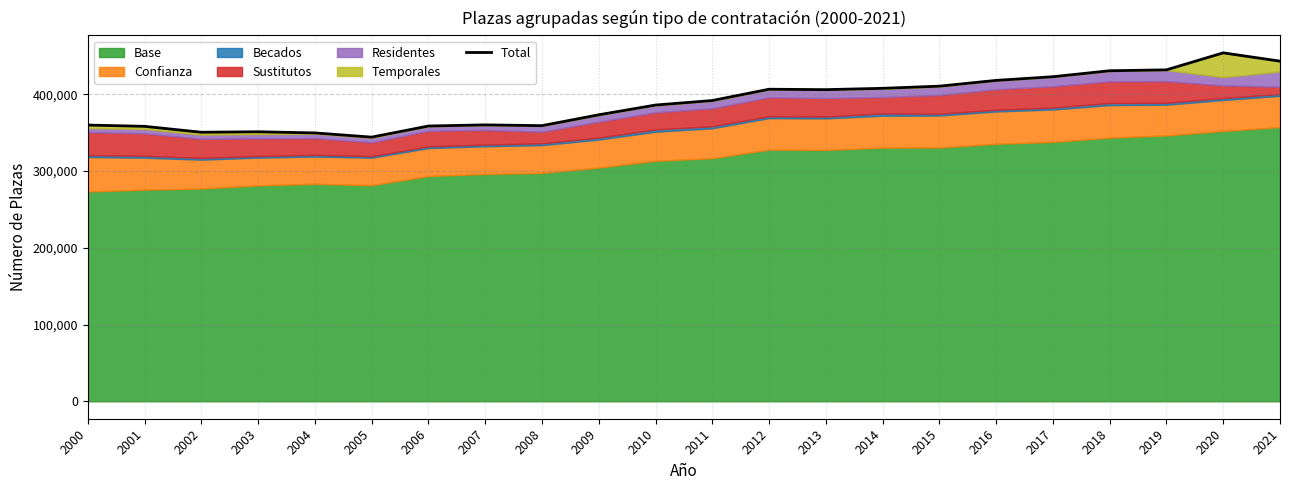

Which label corresponds to the smallest value in the chart?

2005